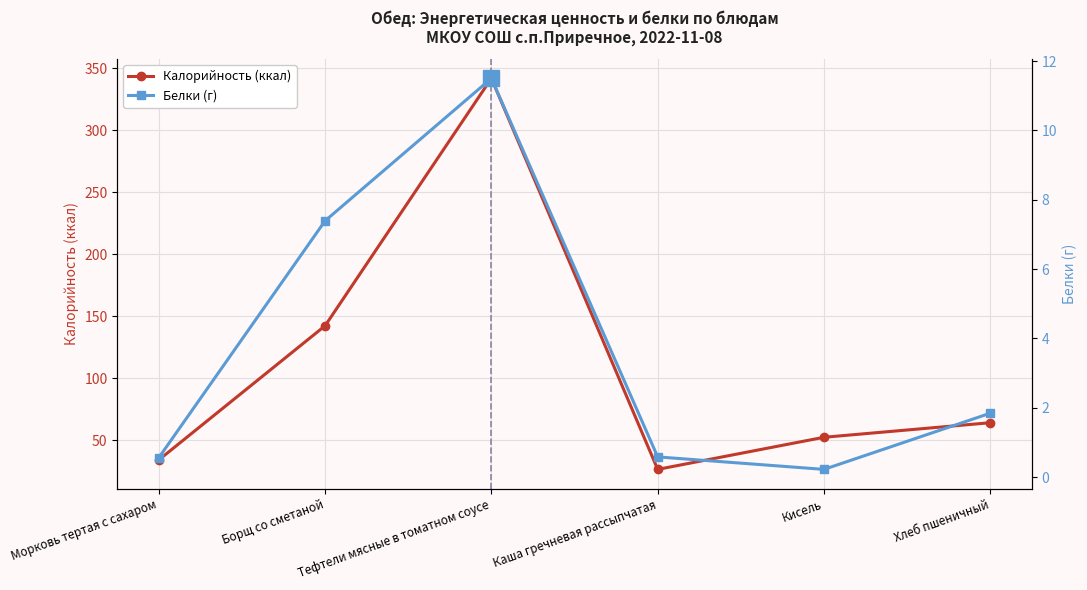

What is the minimum value shown in the chart?

0.2